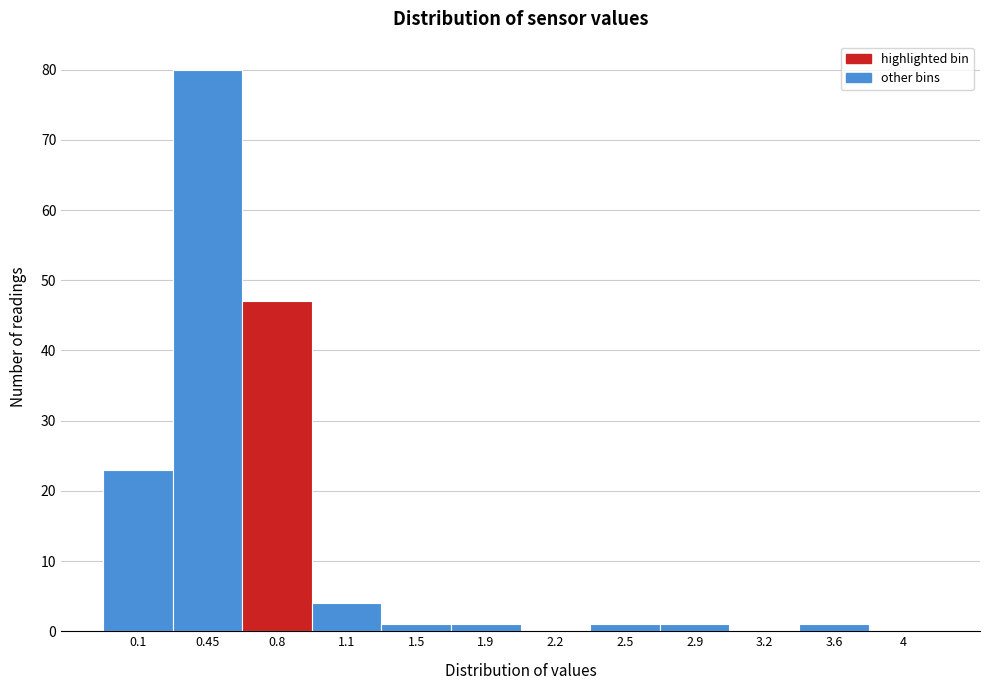

Reading left to right, extract all data points from this chart.

0.1=23	0.45=80	0.8=47	1.1=4	1.5=1	1.9=1	2.2=0	2.5=1	2.9=1	3.2=0	3.6=1	4=0